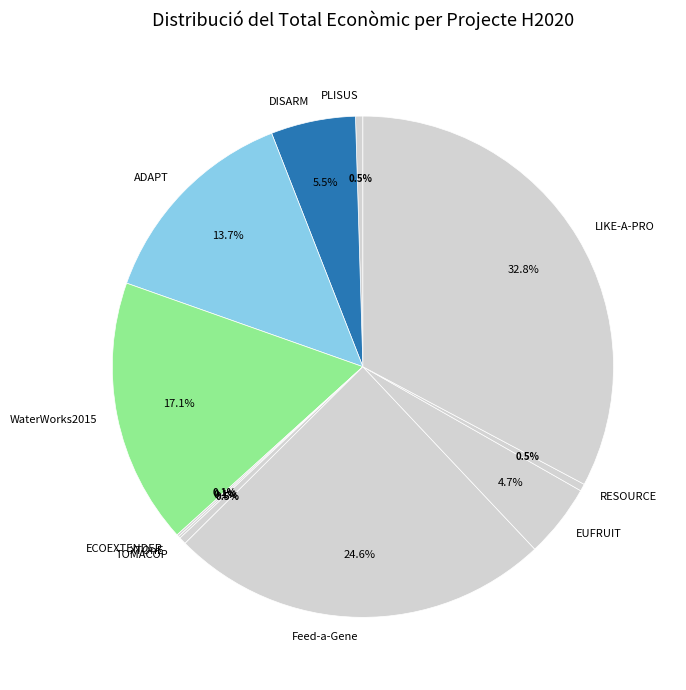

Which slice is the largest?

LIKE-A-PRO